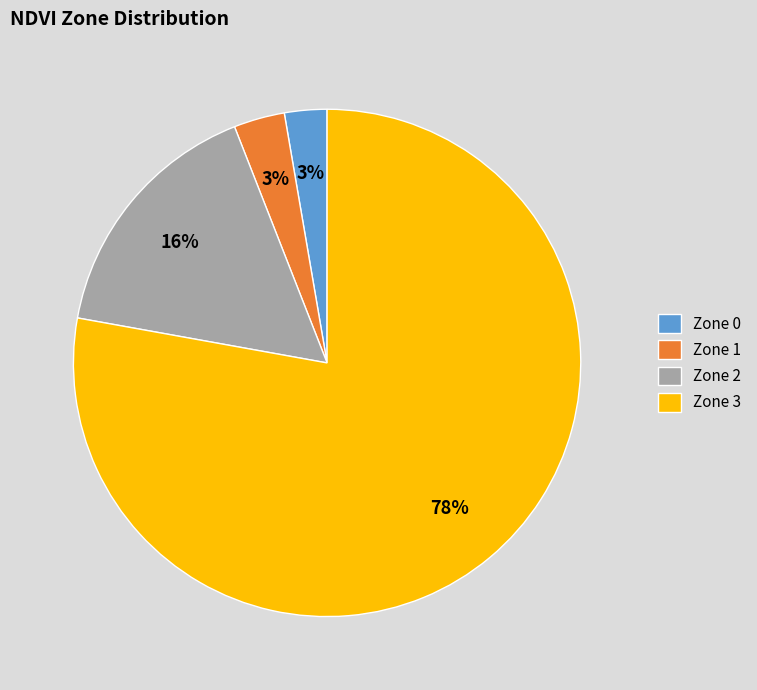

How many segments does this pie chart have?

4